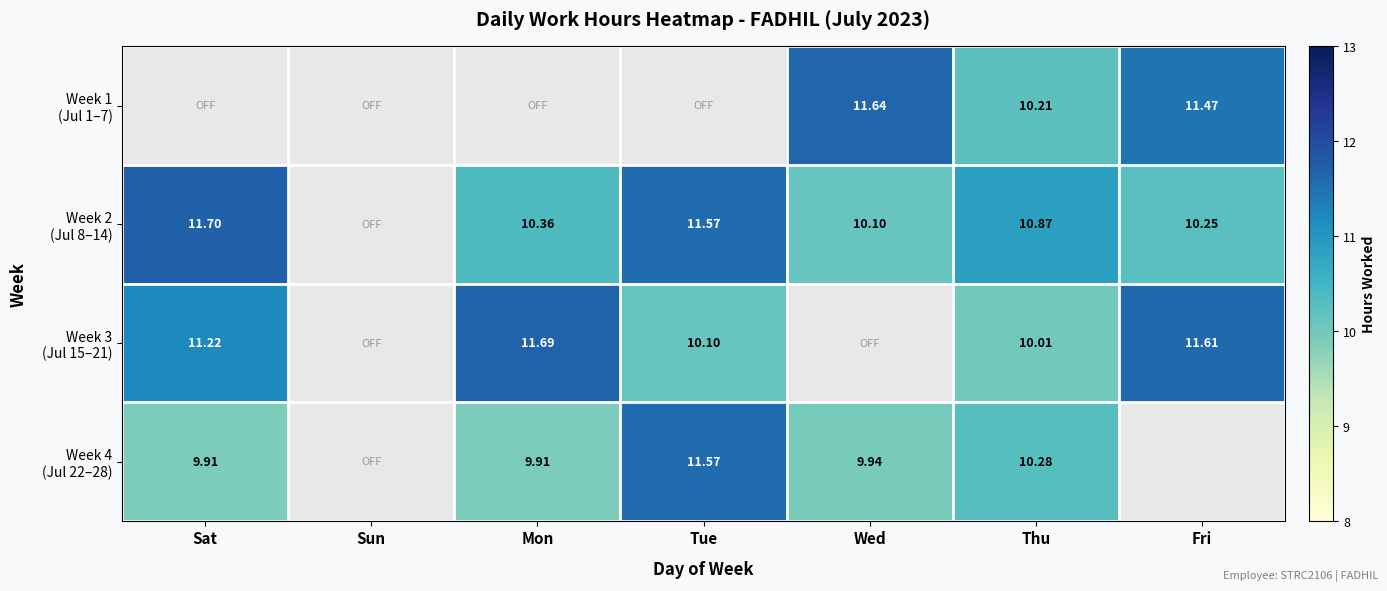

What is the difference between the second highest and minimum values in the Week 1 (Jul 1–7) series?

1.3